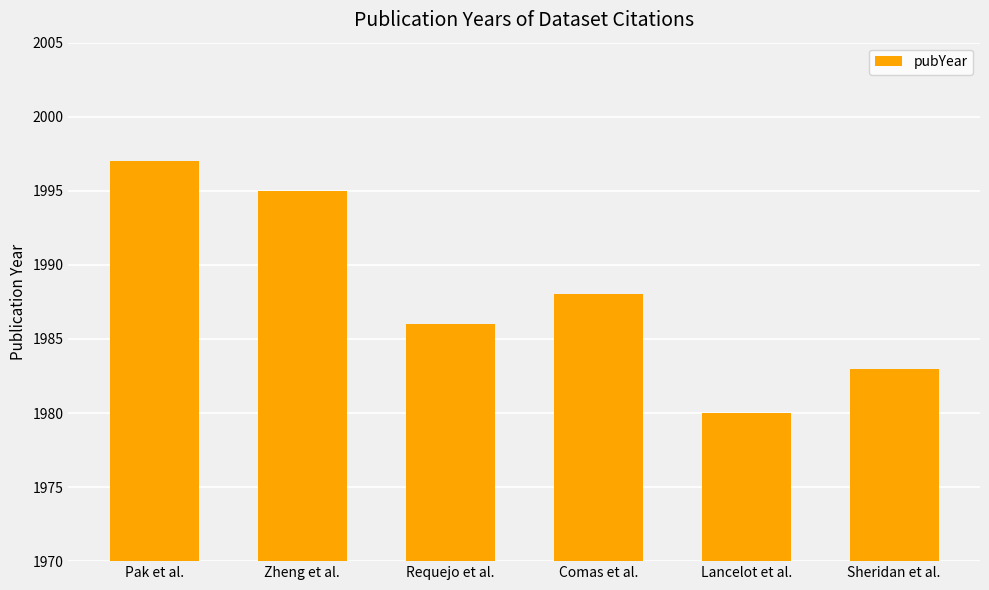

What is the difference between the second highest and second lowest values?

12